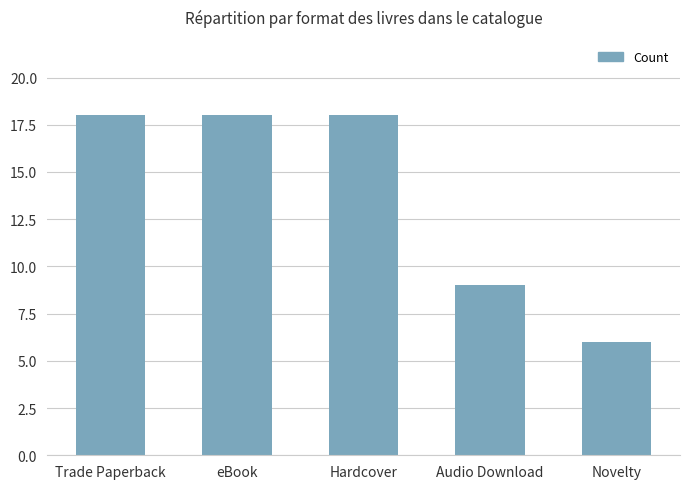

What is the maximum value shown in the chart?

18